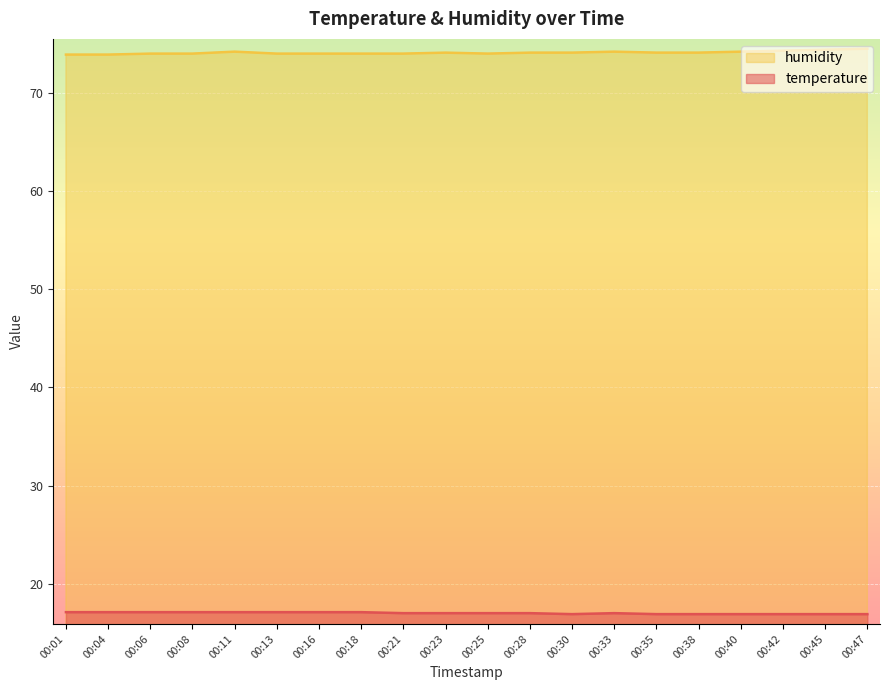

Between 00:21 and 00:40, which series saw the biggest shift?

humidity